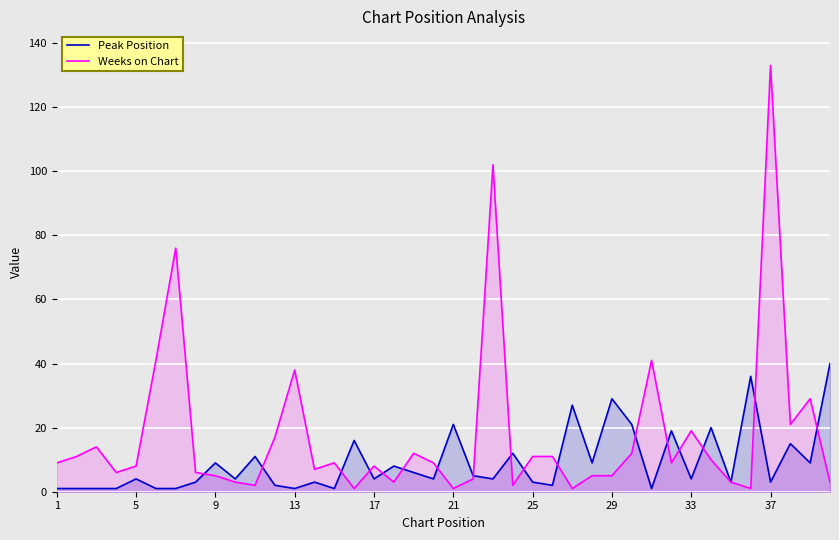

At which category does the chart reach its peak across all series?

37